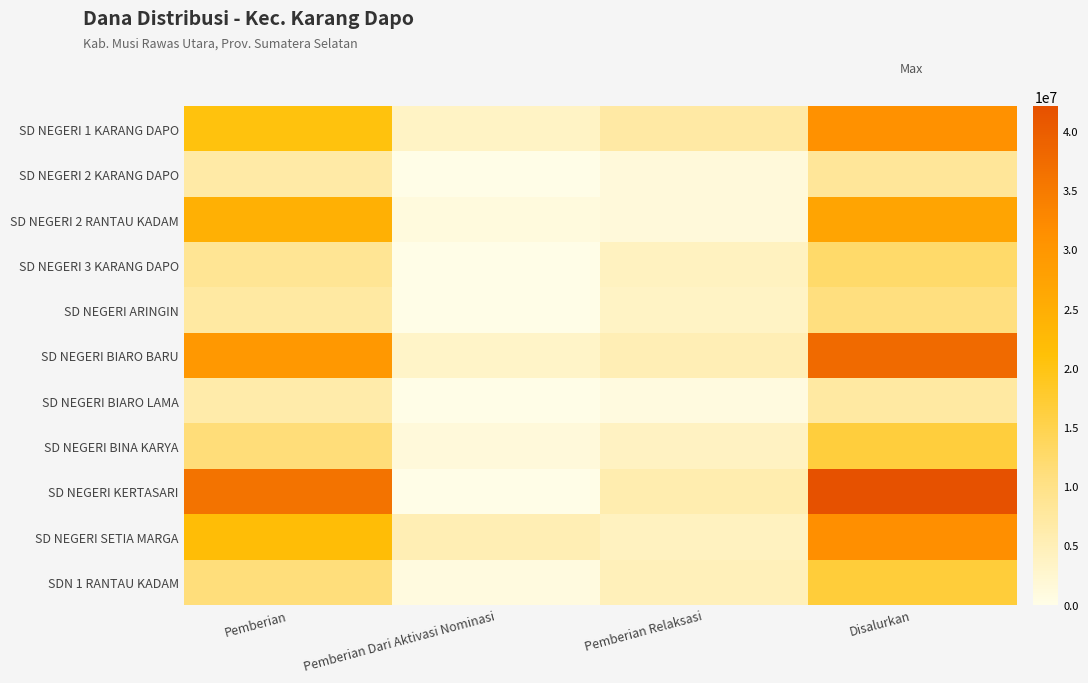

Reading left to right, extract all data points from this chart.

SD NEGERI 1 KARANG DAPO: Pemberian=20475000	Pemberian Dari Aktivasi Nominasi=3600000	Pemberian Relaksasi=6975000	Disalurkan=31050000
SD NEGERI 2 KARANG DAPO: Pemberian=6750000	Pemberian Dari Aktivasi Nominasi=0	Pemberian Relaksasi=1350000	Disalurkan=8100000
SD NEGERI 2 RANTAU KADAM: Pemberian=24525000	Pemberian Dari Aktivasi Nominasi=1125000	Pemberian Relaksasi=1350000	Disalurkan=27000000
SD NEGERI 3 KARANG DAPO: Pemberian=8550000	Pemberian Dari Aktivasi Nominasi=0	Pemberian Relaksasi=4050000	Disalurkan=12600000
SD NEGERI ARINGIN: Pemberian=7200000	Pemberian Dari Aktivasi Nominasi=0	Pemberian Relaksasi=3600000	Disalurkan=10800000
SD NEGERI BIARO BARU: Pemberian=29475000	Pemberian Dari Aktivasi Nominasi=3150000	Pemberian Relaksasi=5175000	Disalurkan=37800000
SD NEGERI BIARO LAMA: Pemberian=6300000	Pemberian Dari Aktivasi Nominasi=0	Pemberian Relaksasi=900000	Disalurkan=7200000
SD NEGERI BINA KARYA: Pemberian=11250000	Pemberian Dari Aktivasi Nominasi=1350000	Pemberian Relaksasi=3825000	Disalurkan=16425000
SD NEGERI KERTASARI: Pemberian=36225000	Pemberian Dari Aktivasi Nominasi=0	Pemberian Relaksasi=5850000	Disalurkan=42075000
SD NEGERI SETIA MARGA: Pemberian=21825000	Pemberian Dari Aktivasi Nominasi=5400000	Pemberian Relaksasi=4050000	Disalurkan=31275000
SDN 1 RANTAU KADAM: Pemberian=11025000	Pemberian Dari Aktivasi Nominasi=900000	Pemberian Relaksasi=4725000	Disalurkan=16650000